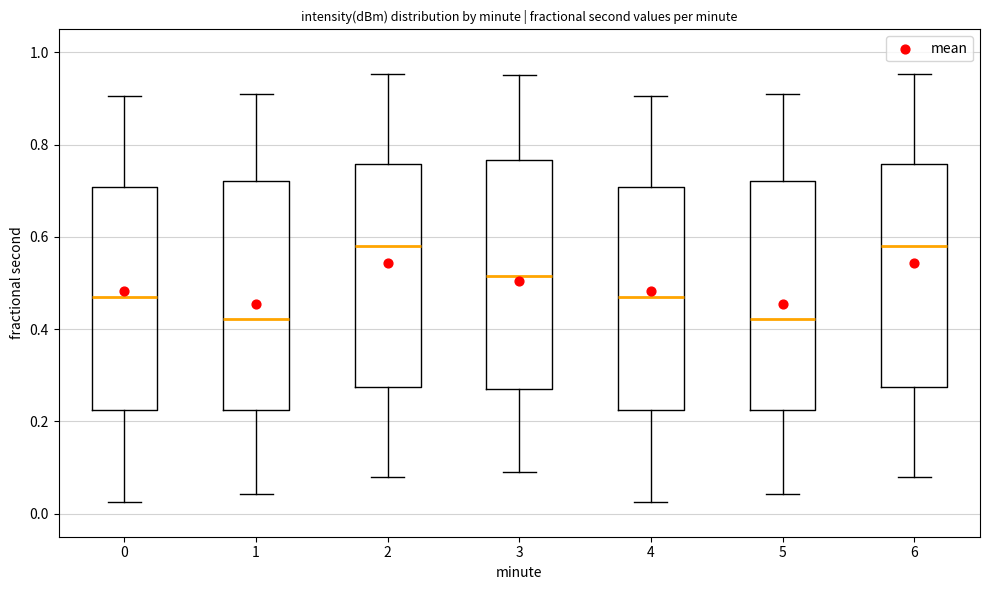

Reading left to right, transcribe this box plot: for each box, give where its median line is, the range the box spans, and where its two whiskers end, as read against the y-axis. The values are not printed on the chart, so give them approximately, as read against the axis.

0: median 0.46, box 0.22 to 0.70, whiskers 0.02 to 0.90
1: median 0.42, box 0.22 to 0.72, whiskers 0.04 to 0.90
2: median 0.58, box 0.28 to 0.76, whiskers 0.08 to 0.96
3: median 0.52, box 0.28 to 0.76, whiskers 0.10 to 0.94
4: median 0.46, box 0.22 to 0.70, whiskers 0.02 to 0.90
5: median 0.42, box 0.22 to 0.72, whiskers 0.04 to 0.90
6: median 0.58, box 0.28 to 0.76, whiskers 0.08 to 0.96